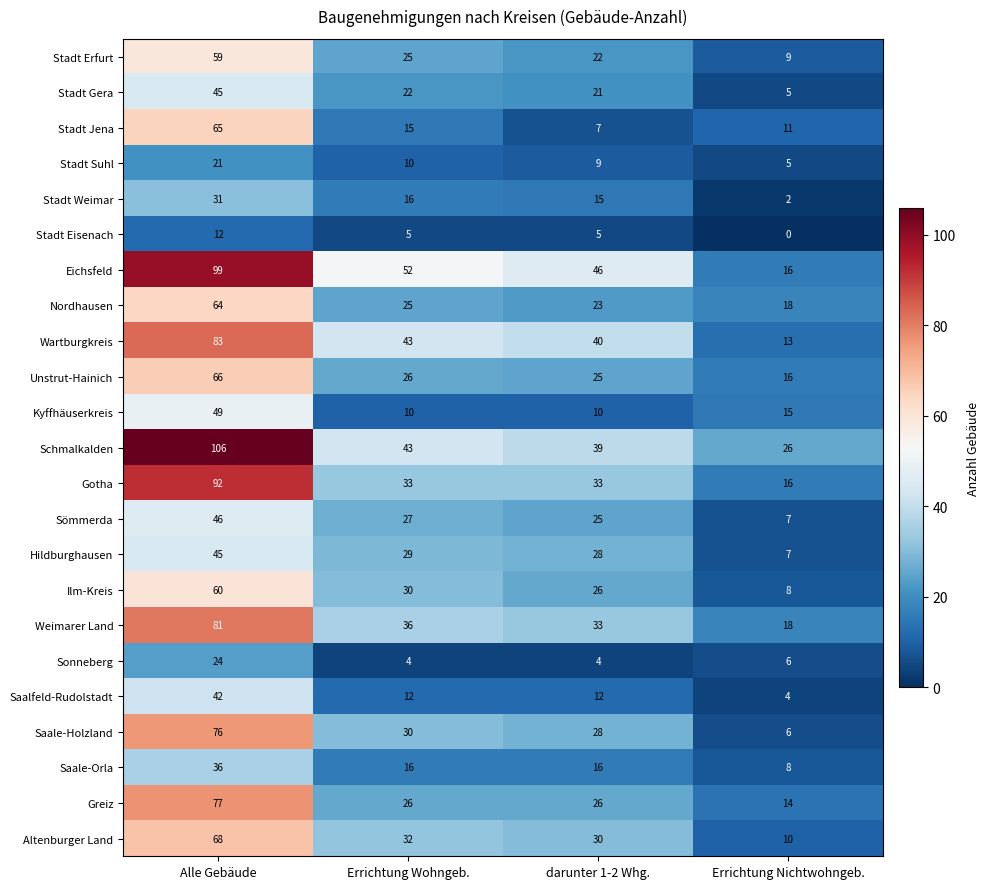

True or false: Weimarer Land has a value of 29 at Alle Gebäude.

False